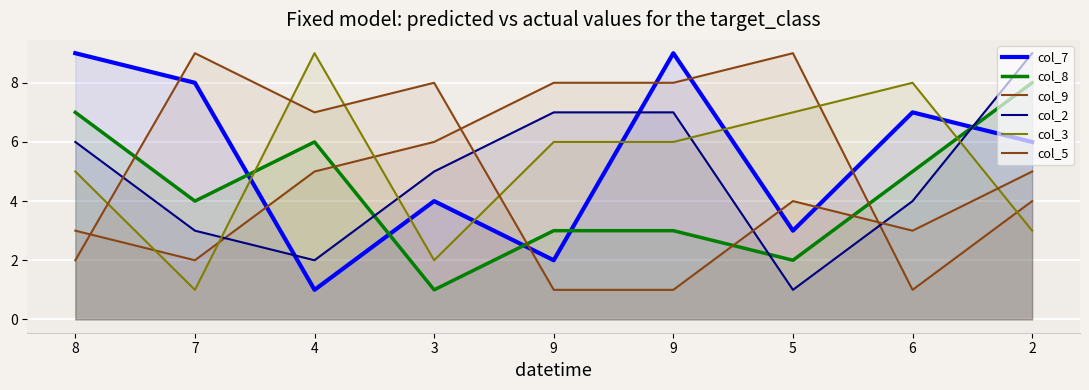

Reading left to right, list all the values displayed in this chart.

col_7: 9	8	1	4	2	9	3	7	6
col_8: 7	4	6	1	3	3	2	5	8
col_9: 3	2	5	6	8	8	9	1	4
col_2: 6	3	2	5	7	7	1	4	9
col_3: 5	1	9	2	6	6	7	8	3
col_5: 2	9	7	8	1	1	4	3	5